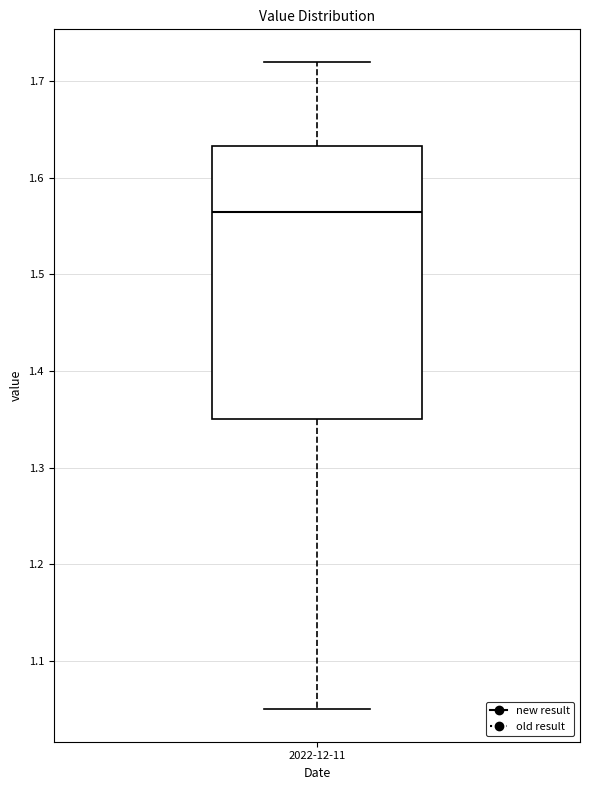

Transcribe this box plot: give where the median line is, the range the box spans, and where the two whiskers end, as read against the y-axis. The values are not printed on the chart, so give them approximately, as read against the axis.

median 1.57, box 1.35 to 1.63, whiskers 1.05 to 1.72